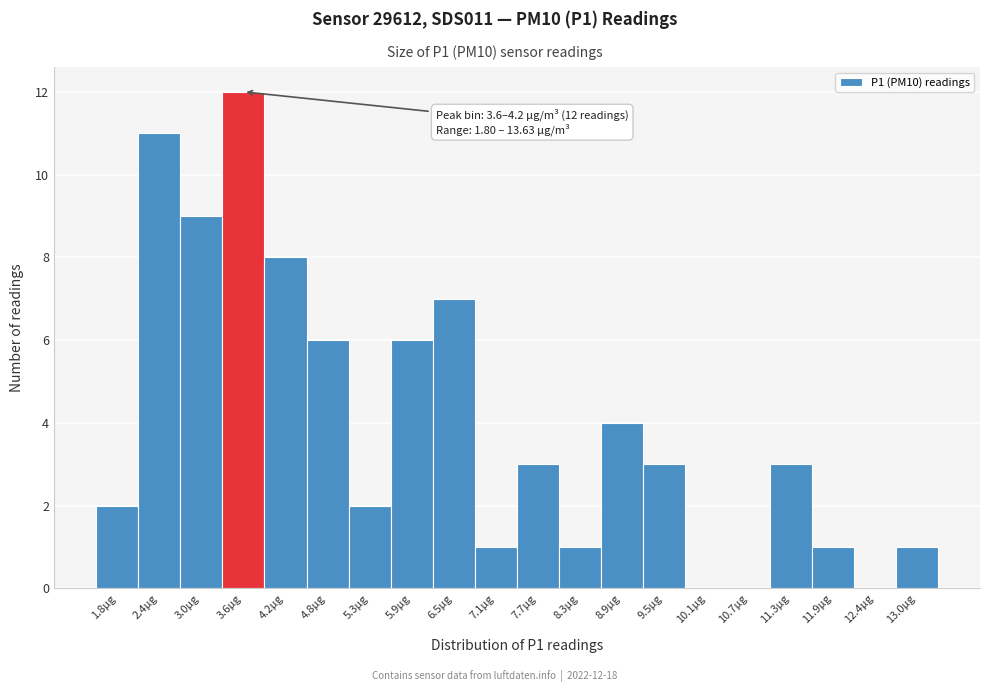

Reading left to right, transcribe all the data shown in this chart.

1.8µg=2	2.4µg=11	3.0µg=9	3.6µg=12	4.2µg=8	4.8µg=6	5.3µg=2	5.9µg=6	6.5µg=7	7.1µg=1	7.7µg=3	8.3µg=1	8.9µg=4	9.5µg=3	10.1µg=0	10.7µg=0	11.3µg=3	11.9µg=1	12.4µg=0	13.0µg=1